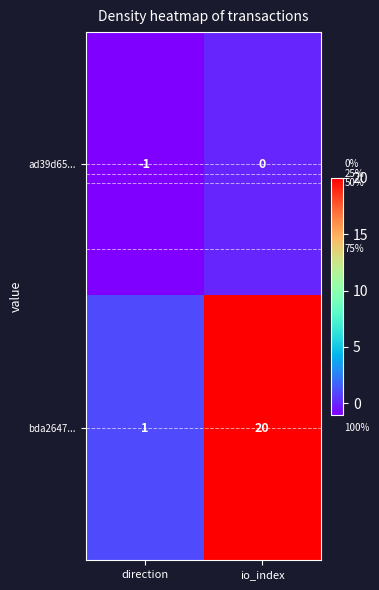

What is the greatest value displayed?

20